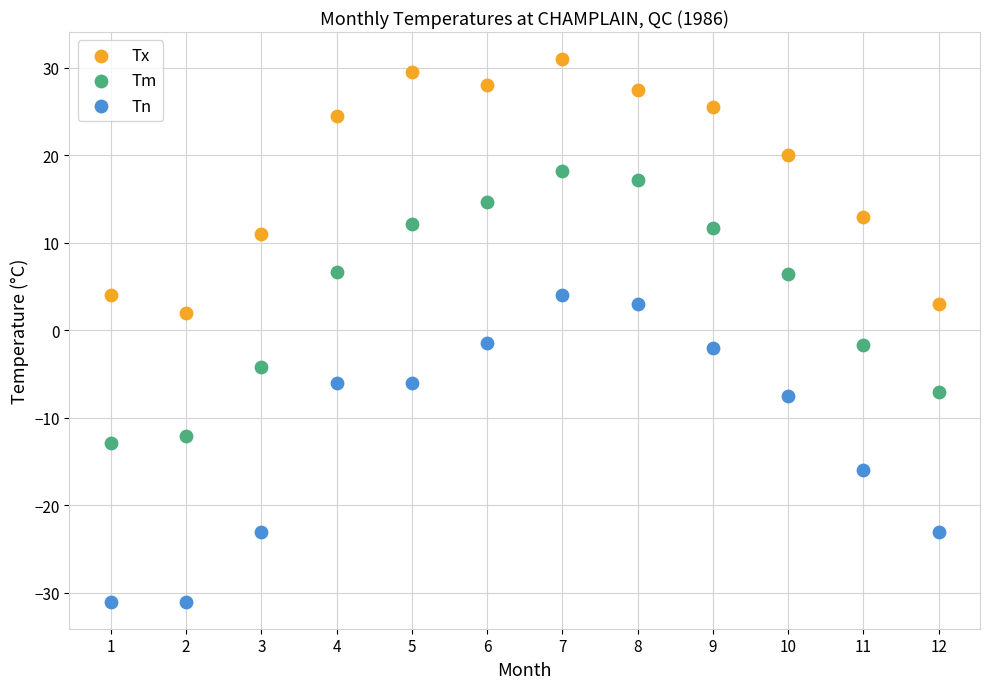

What are all the series names shown in the legend?

Tx, Tm, Tn